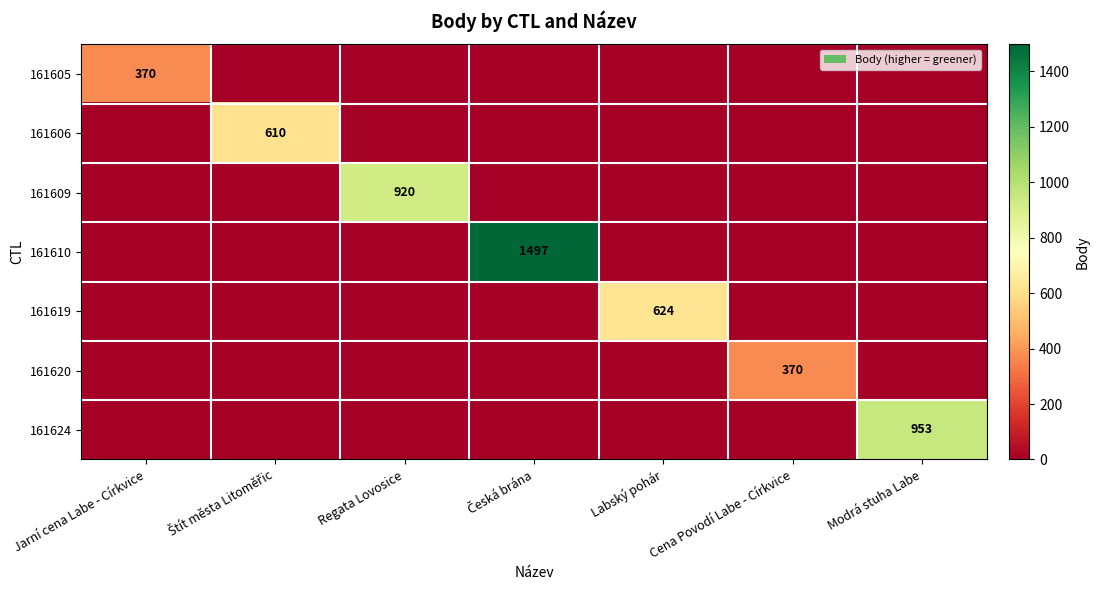

The 161620 series shows 370 at Cena Povodí Labe - Církvice. True or false?

True